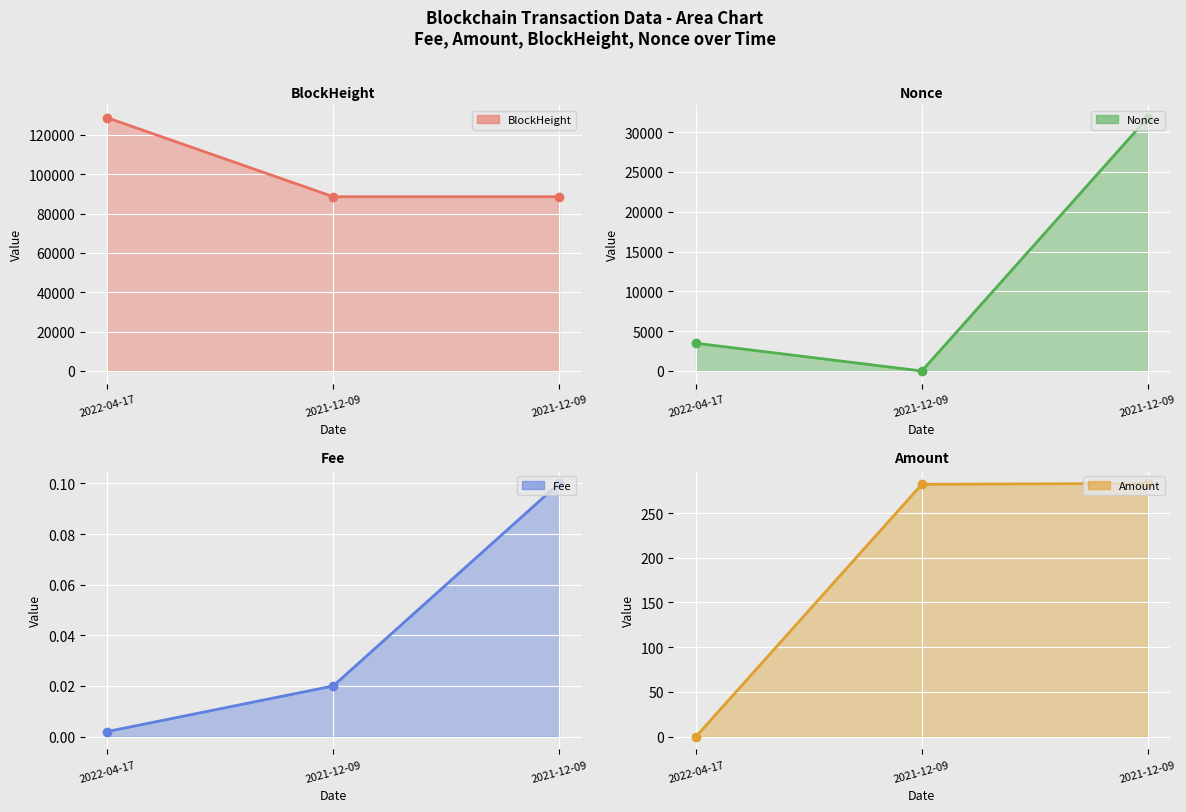

How many distinct data groups are displayed?

4